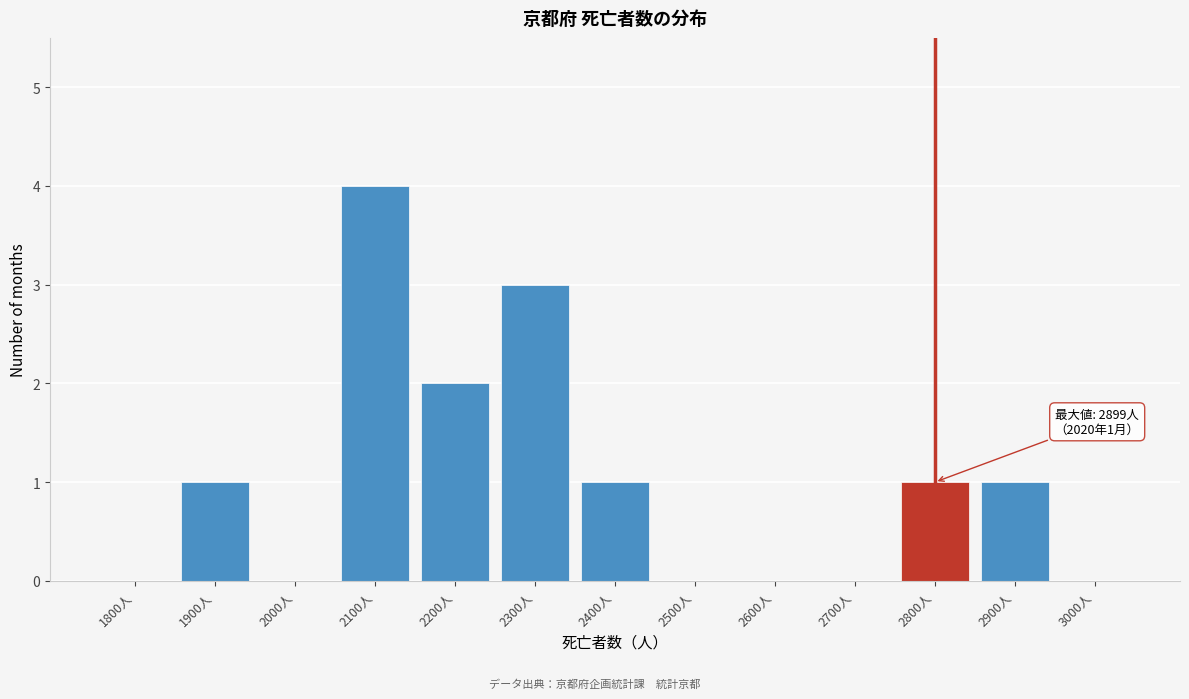

Reading left to right, extract all data points from this chart.

1800人=0	1900人=1	2000人=0	2100人=4	2200人=2	2300人=3	2400人=1	2500人=0	2600人=0	2700人=0	2800人=1	2900人=1	3000人=0